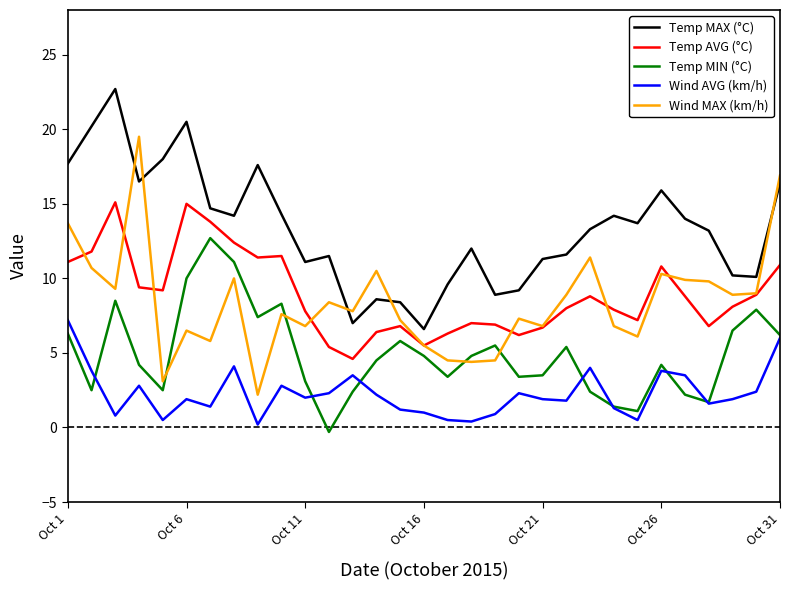

What is the sum of all Temp MIN (°C) values?

153.4